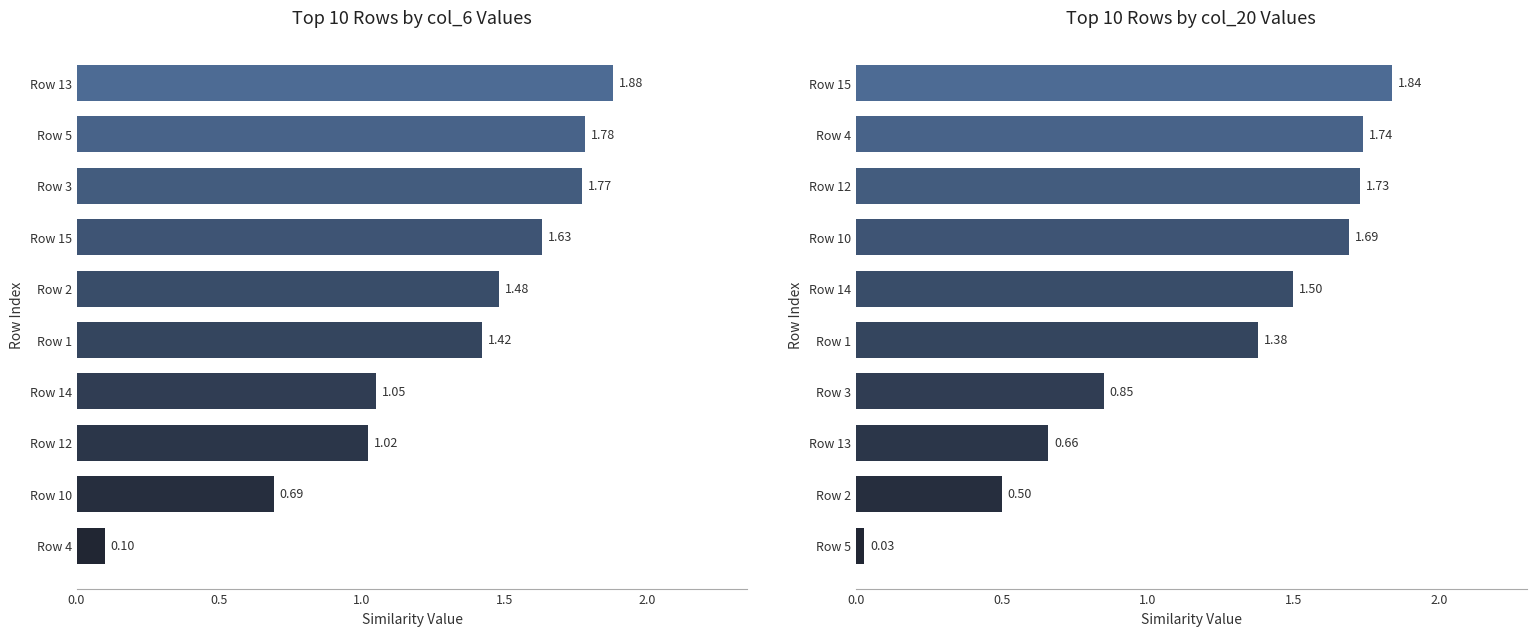

What is the change in value from Row 3 to Row 4?

+0.9